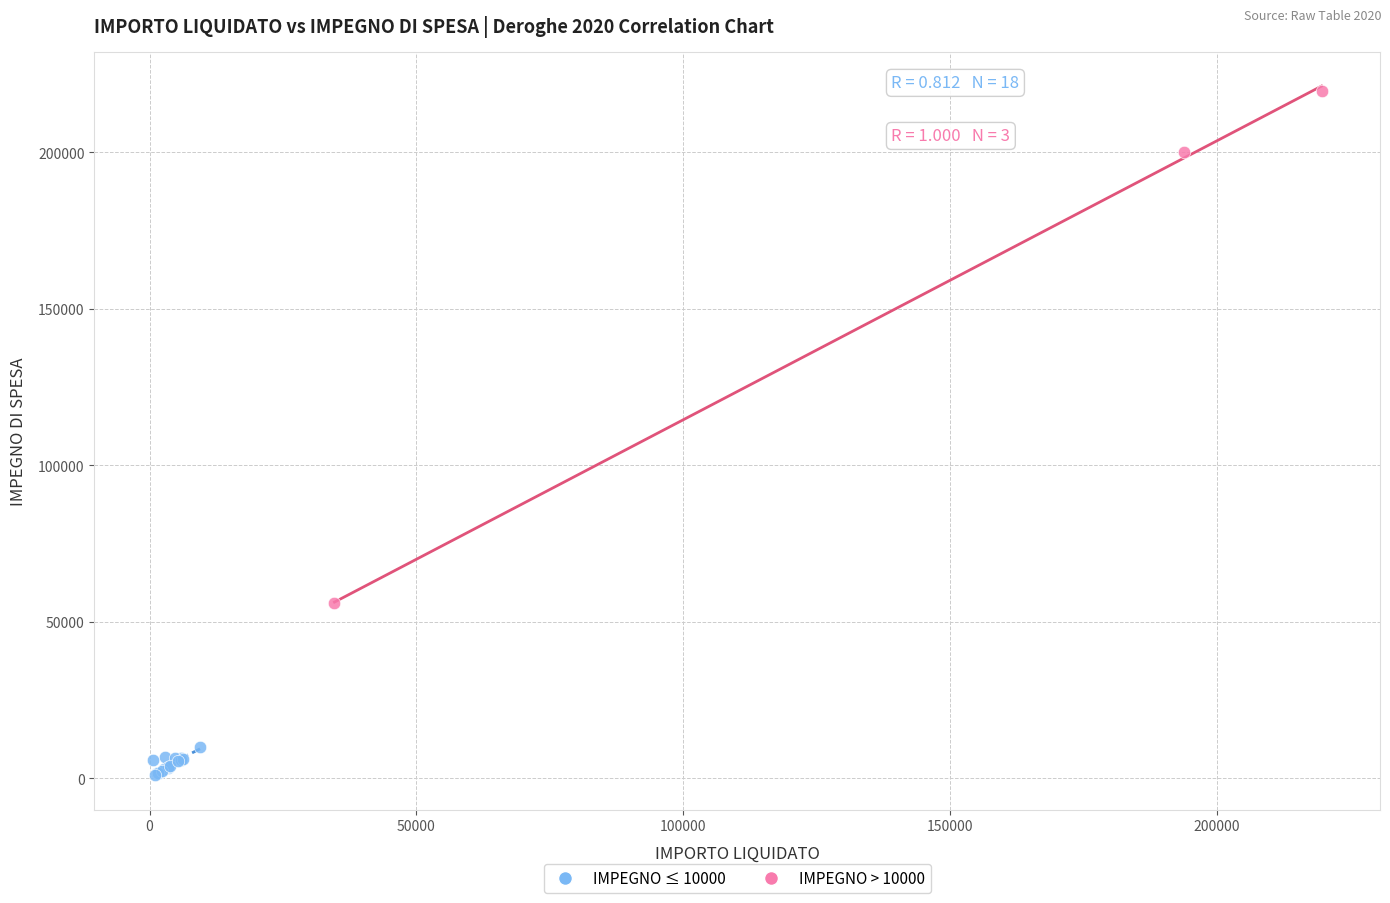

Which series reaches the minimum Y coordinate?

IMPEGNO ≤ 10000